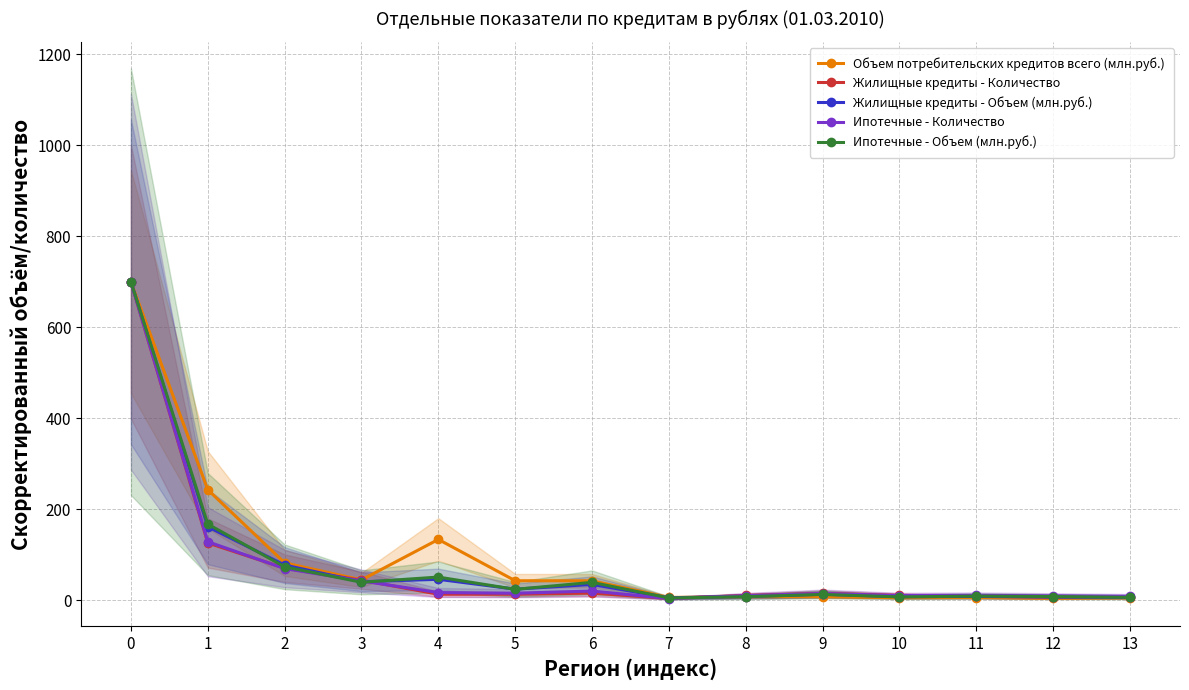

Which series has the widest spread of values?

Ипотечные - Количество